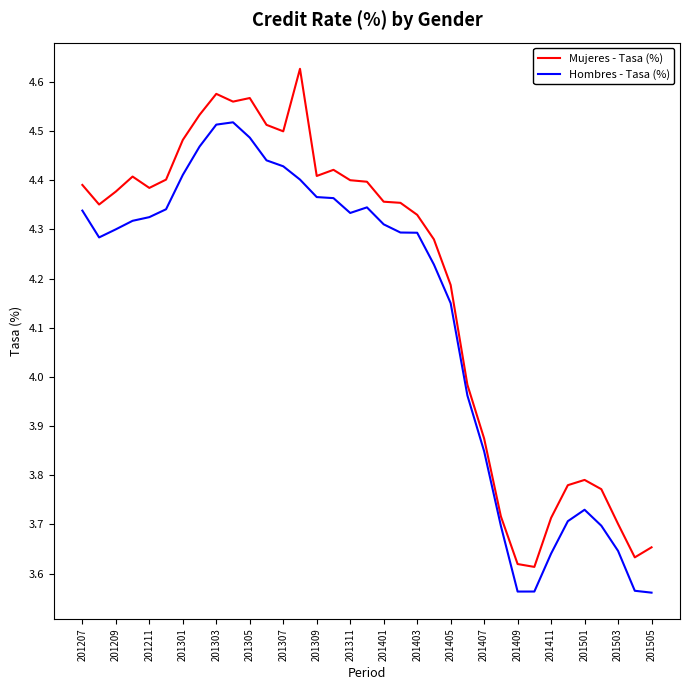

True or false: Mujeres - Tasa (%) and Hombres - Tasa (%) cross at least once.

False